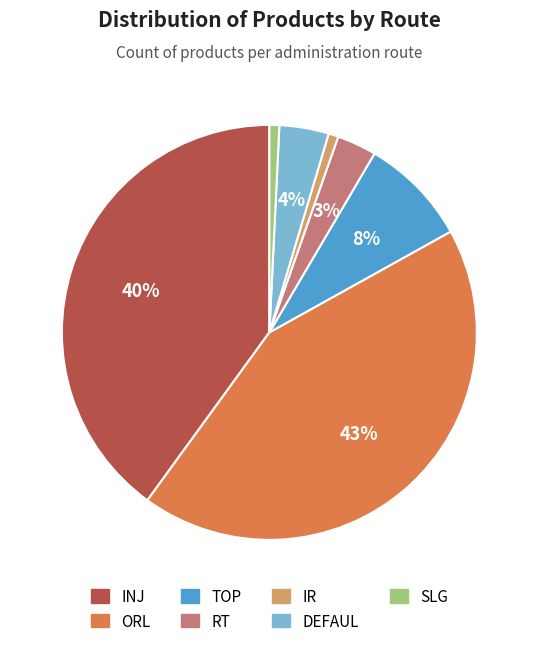

Combined, do SLG and IR account for over 50%?

No